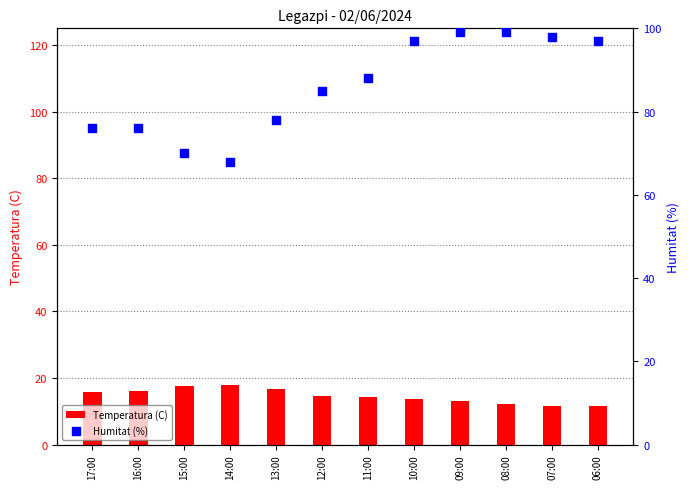

What are all the series names shown in the legend?

Temperatura (C), Humitat (%)